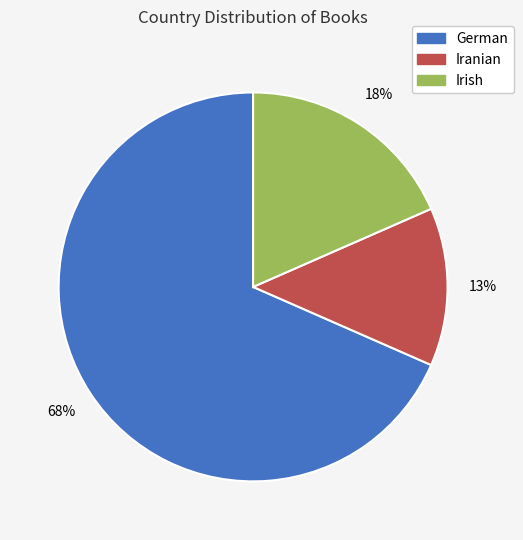

What is the smallest slice in the pie chart?

Iranian